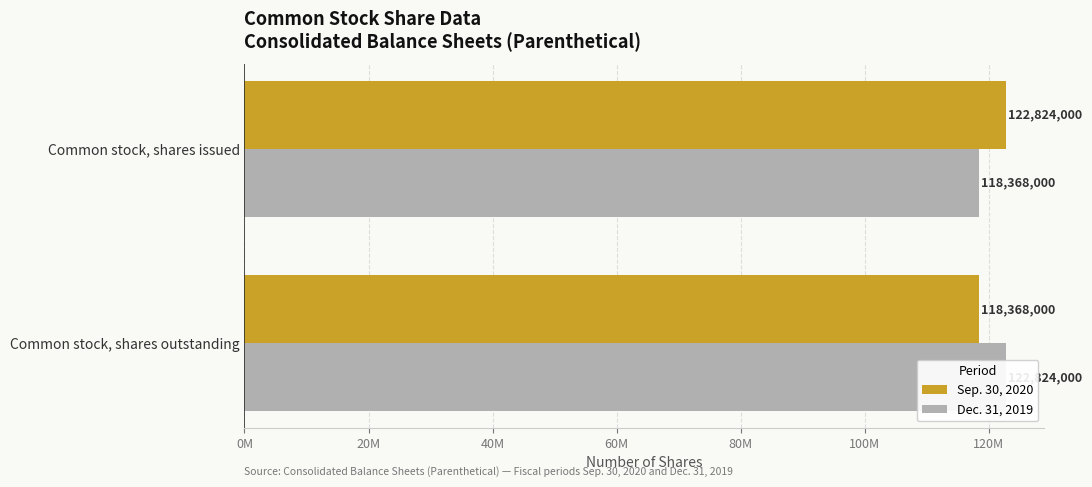

Read the Dec. 31, 2019 value at Common stock, shares outstanding, to the nearest 50.

122824000